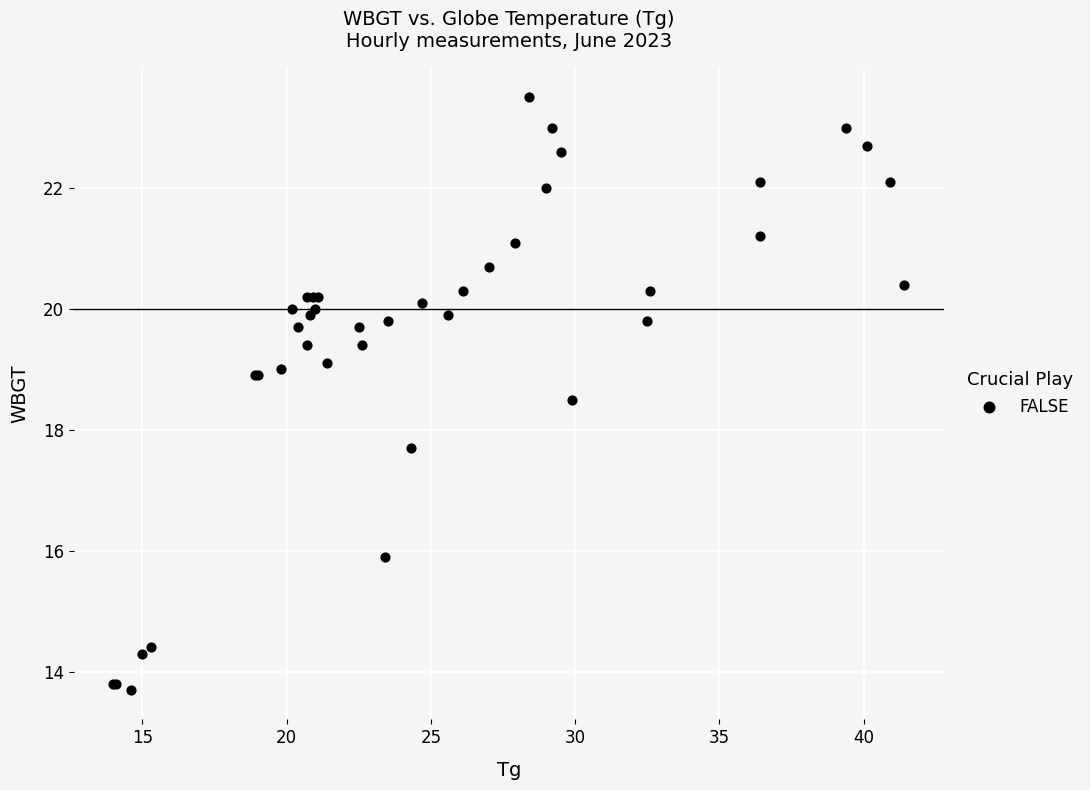

What Y value in the scatter plot is closest to 18?

17.7